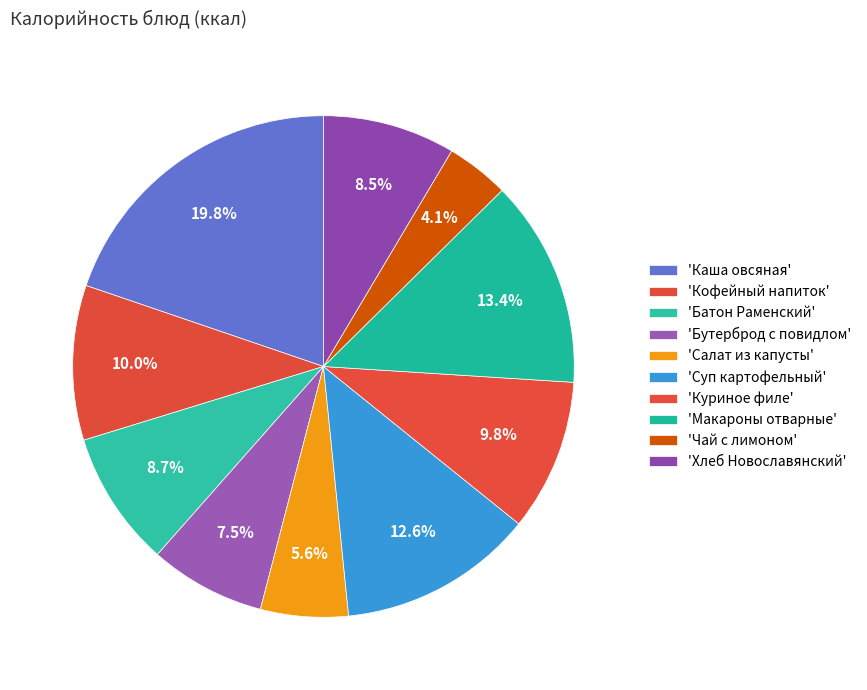

How many slices are in this pie chart?

10